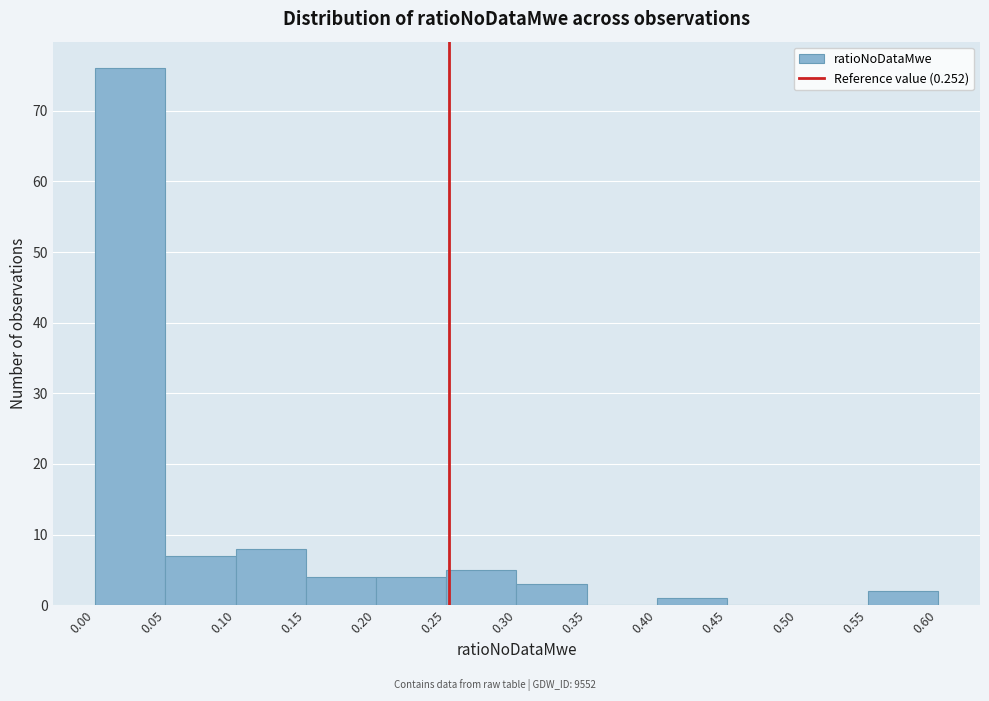

Reading left to right, transcribe this chart: for each bar, give the range it covers on the x-axis and its height. The values are not printed on the chart, so give them approximately, as read against the axis.

0.00 to 0.05: 76
0.05 to 0.10: 7
0.10 to 0.15: 8
0.15 to 0.20: 4
0.20 to 0.25: 4
0.25 to 0.30: 5
0.30 to 0.35: 3
0.35 to 0.40: 0
0.40 to 0.45: 1
0.45 to 0.50: 0
0.50 to 0.55: 0
0.55 to 0.60: 2